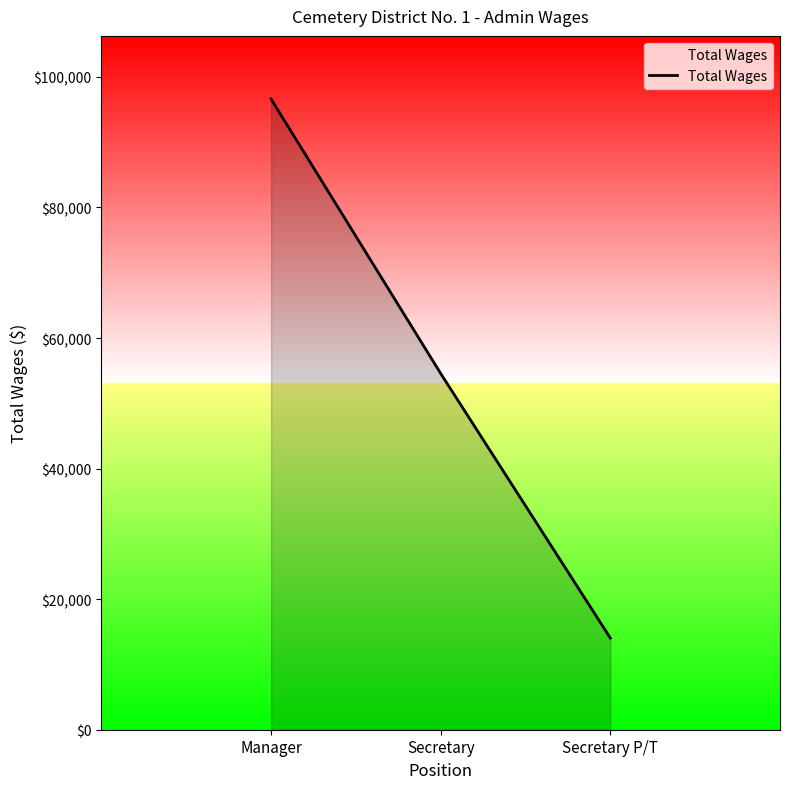

Rank the categories by value from highest to lowest.

Manager, Secretary, Secretary P/T